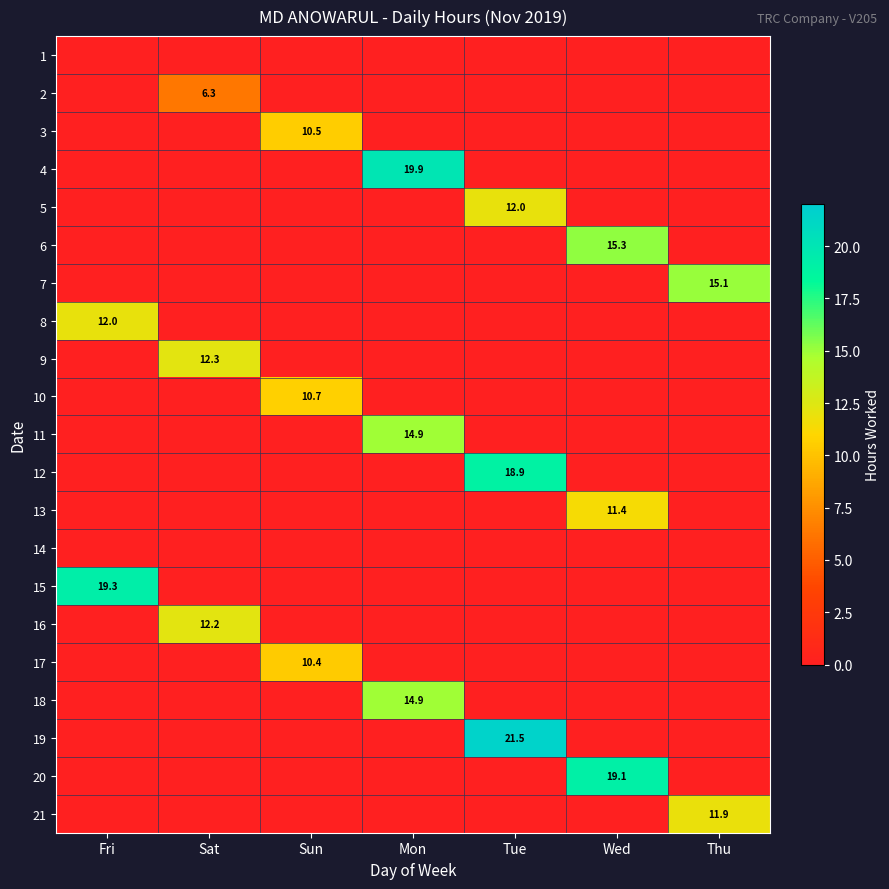

The 20 series shows 8.8 at Wed. True or false?

False